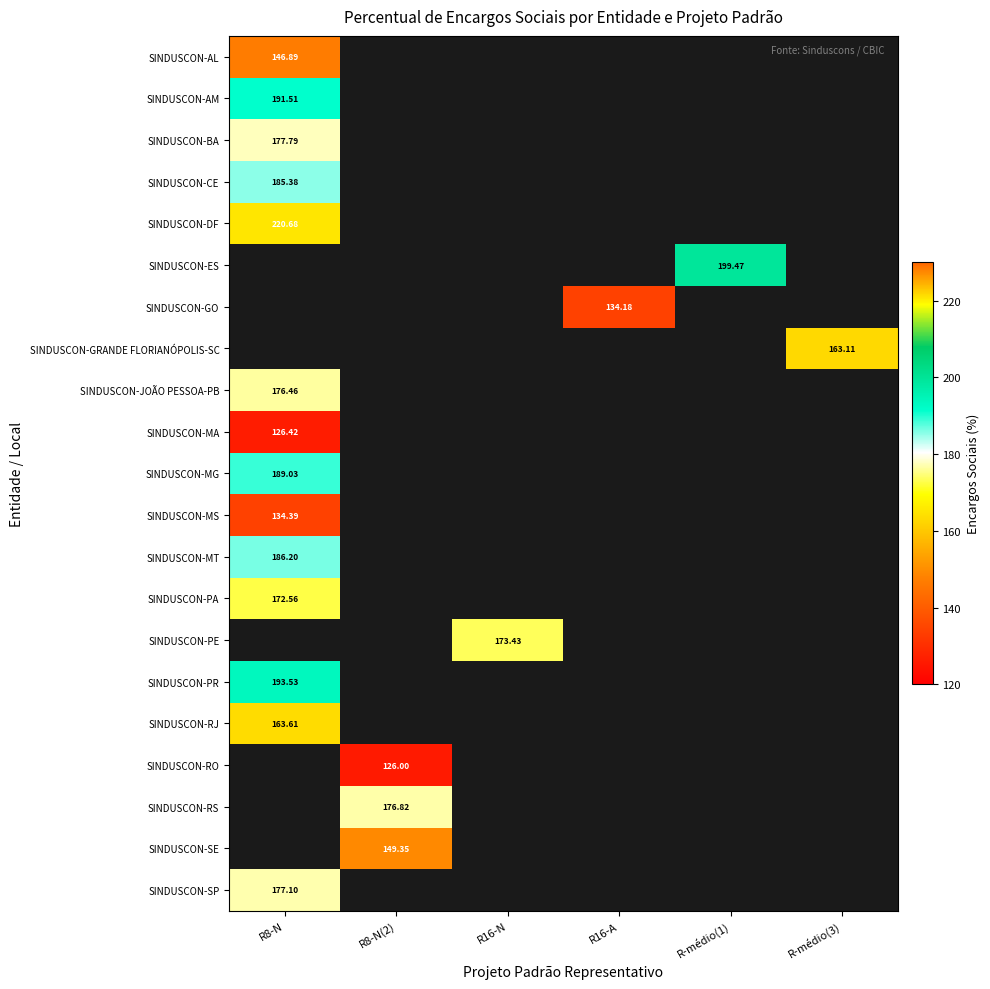

Which category has the highest value across all series?

R8-N